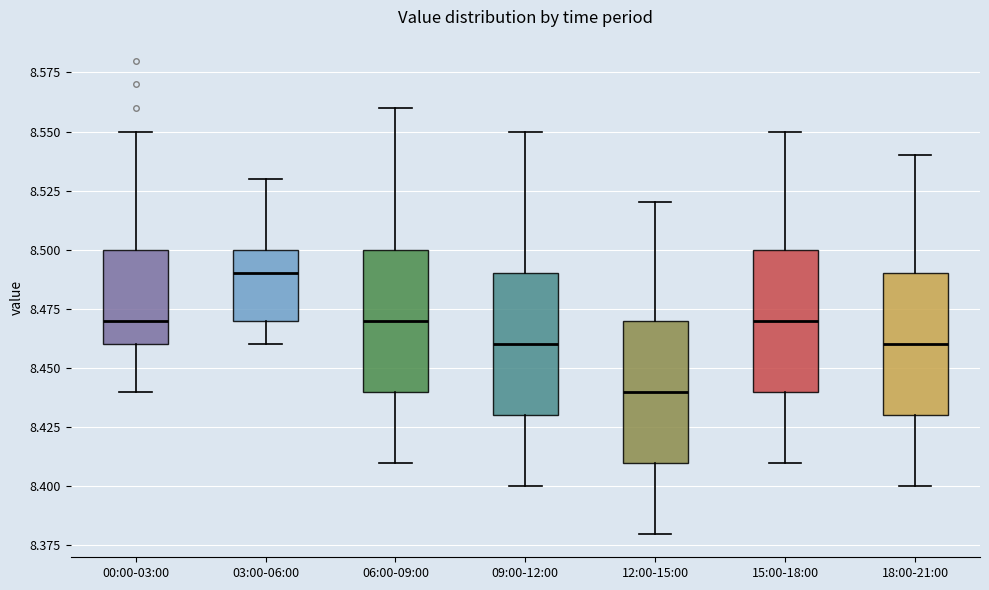

Reading left to right, read every box against the y-axis: the position of its median line, the range the box covers, and the ends of its whiskers. The values are not printed on the chart, so give them approximately, as read against the axis.

00:00-03:00: median 8.47, box 8.46 to 8.50, whiskers 8.44 to 8.55
03:00-06:00: median 8.49, box 8.47 to 8.50, whiskers 8.46 to 8.53
06:00-09:00: median 8.47, box 8.44 to 8.50, whiskers 8.41 to 8.56
09:00-12:00: median 8.46, box 8.43 to 8.49, whiskers 8.40 to 8.55
12:00-15:00: median 8.44, box 8.41 to 8.47, whiskers 8.38 to 8.52
15:00-18:00: median 8.47, box 8.44 to 8.50, whiskers 8.41 to 8.55
18:00-21:00: median 8.46, box 8.43 to 8.49, whiskers 8.40 to 8.54